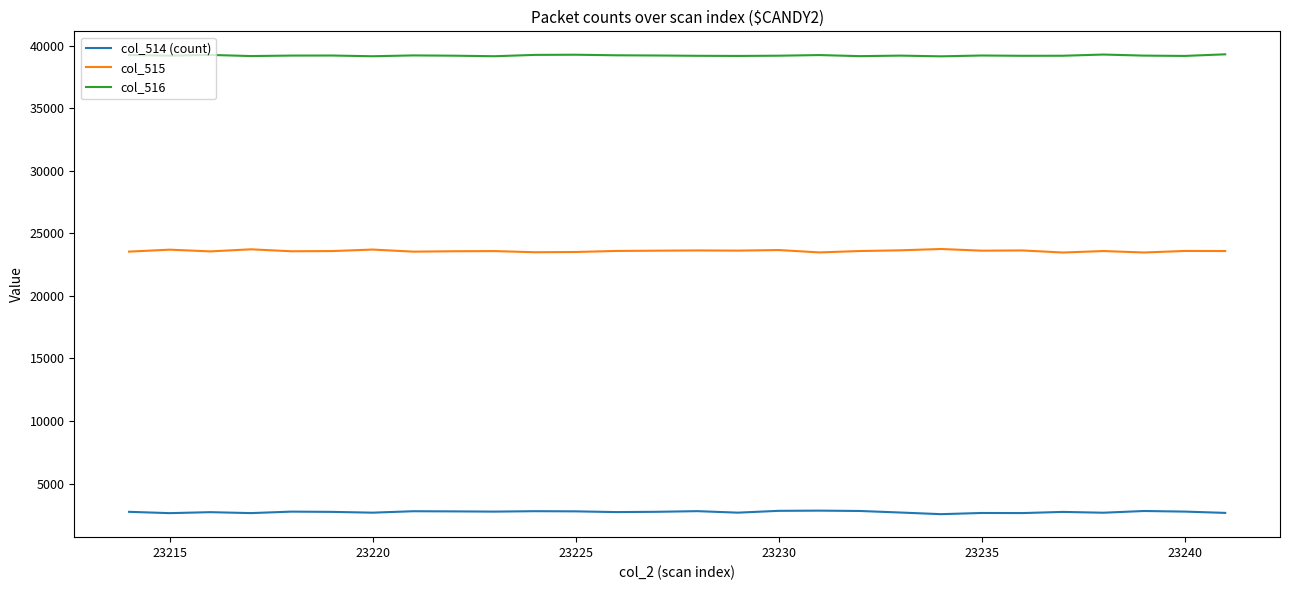

How many lines are shown in the chart?

3